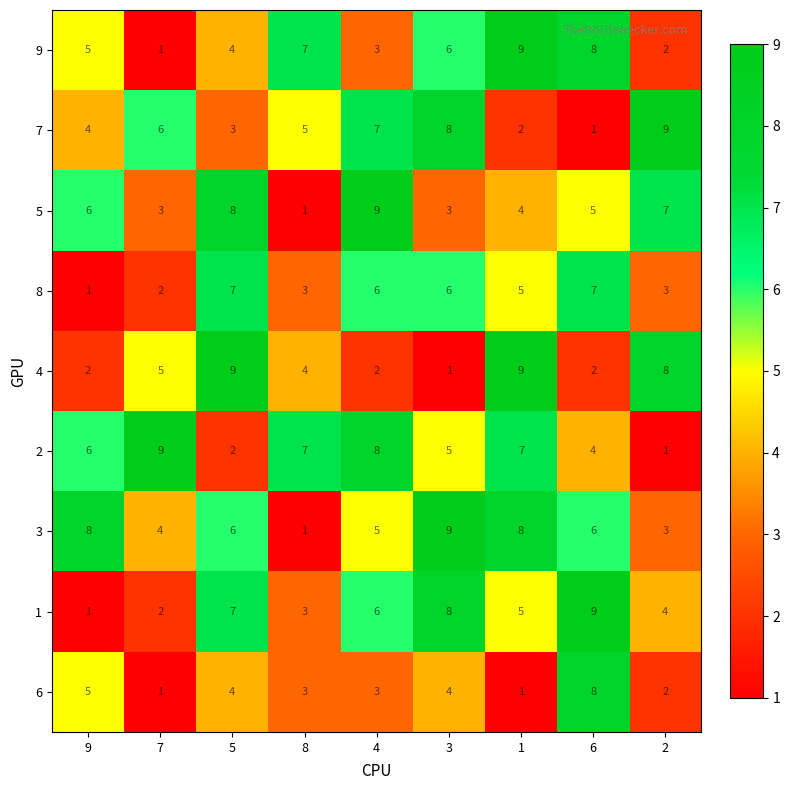

What is the maximum value shown in the chart?

9